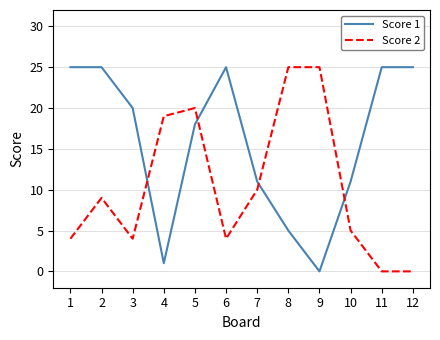

What is the total value across all series at 11?

25